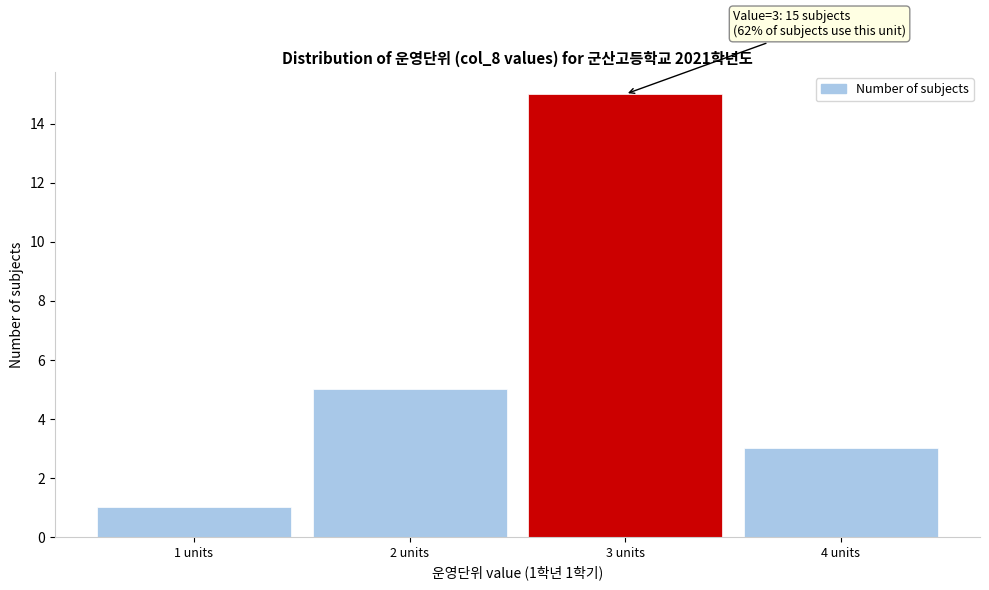

Which range on the x-axis has the tallest bar?

2.5 to 3.5